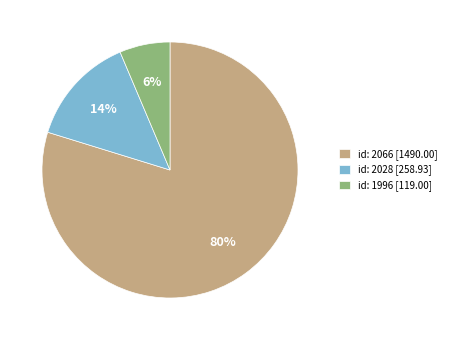

To the nearest percent, what is the average slice percentage?

33%